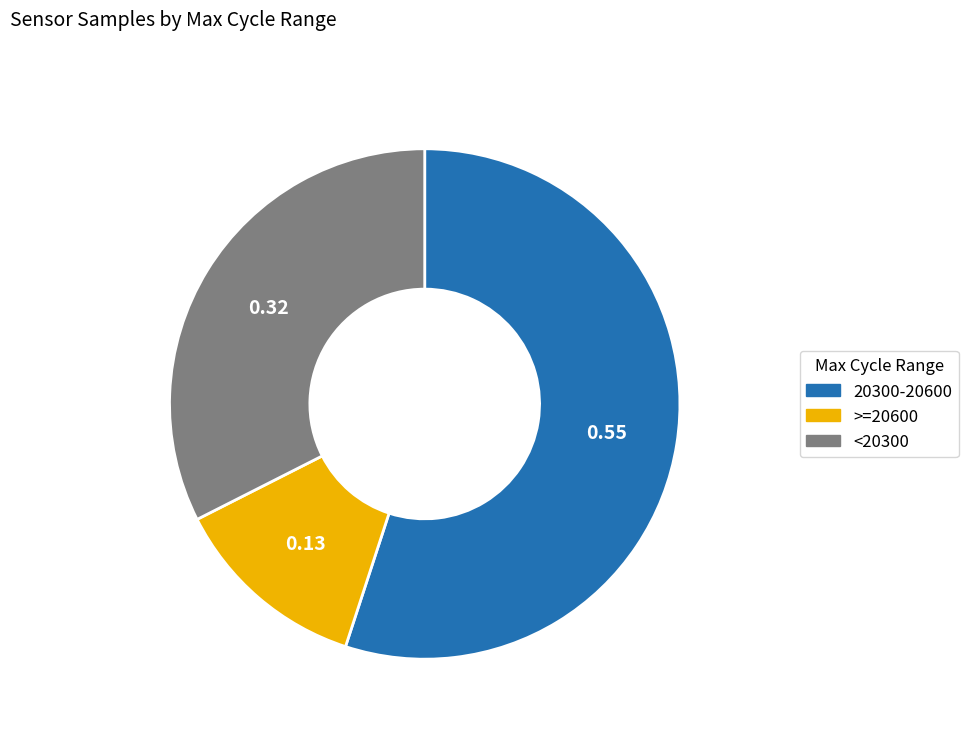

Is there a majority slice in this chart?

Yes